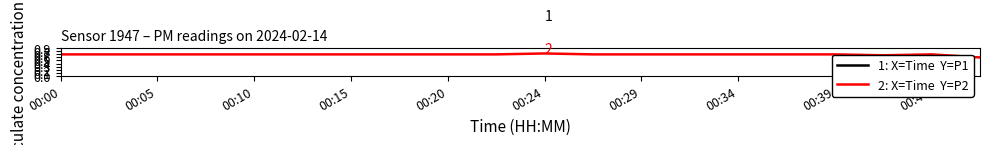

At which category does 2: X=Time  Y=P2 reach its first local valley?

17